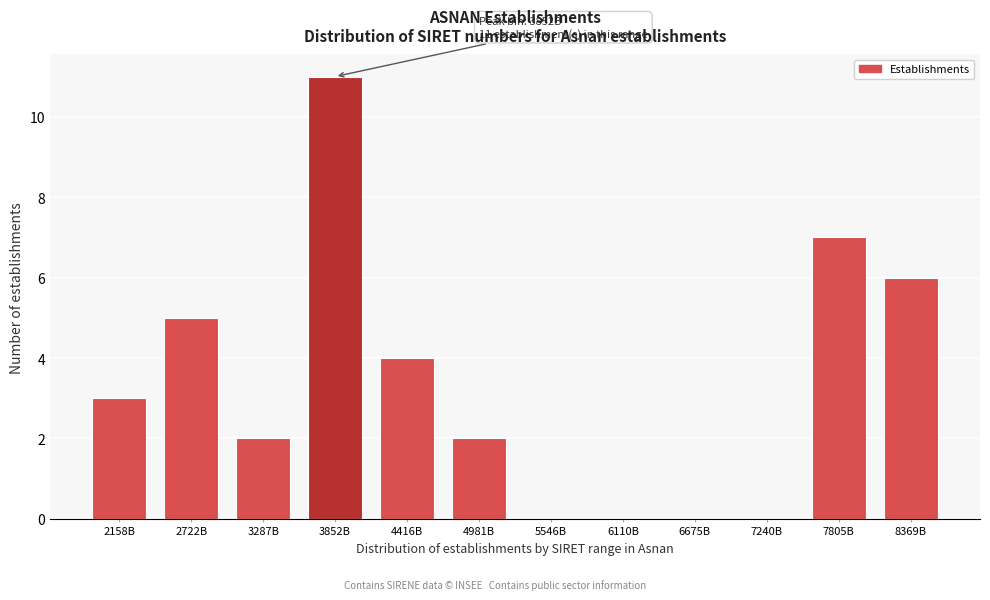

Reading left to right, extract all data points from this chart.

2158B=3	2722B=5	3287B=2	3852B=11	4416B=4	4981B=2	5546B=0	6110B=0	6675B=0	7240B=0	7805B=7	8369B=6